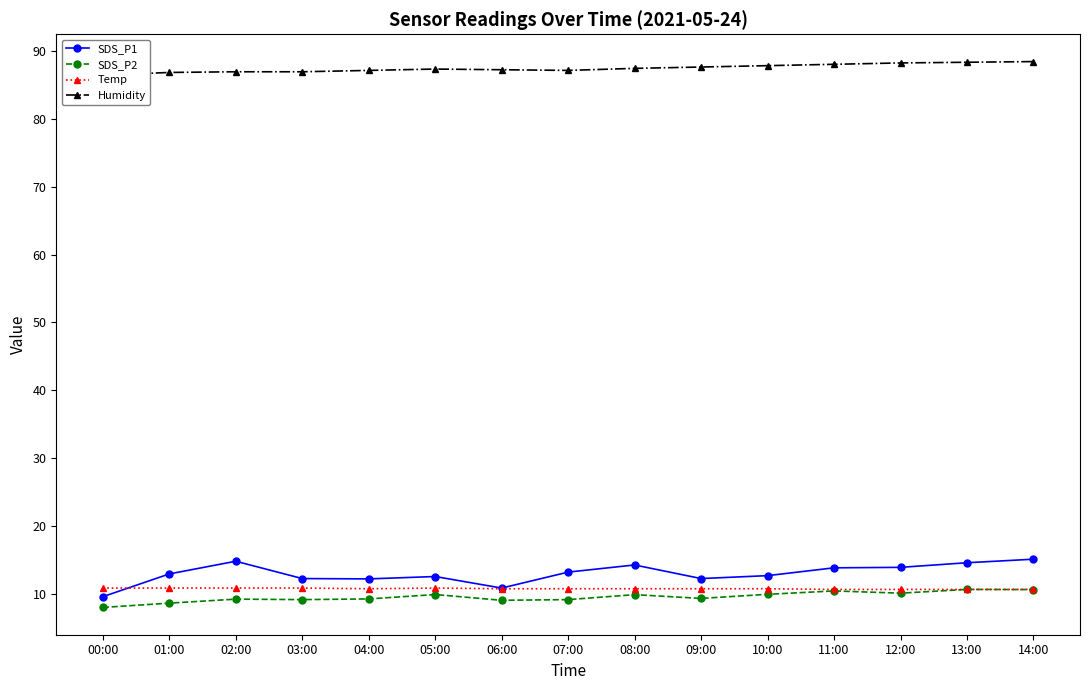

Between which two adjacent categories do Temp and SDS_P1 first intersect?

00:00 and 01:00